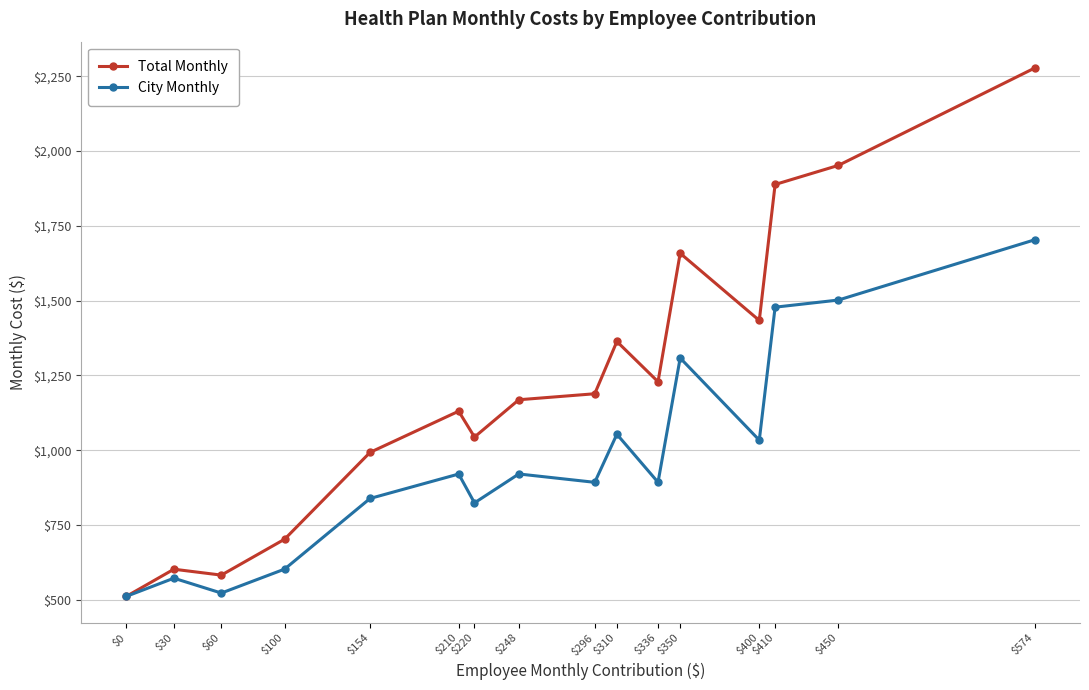

In City Monthly, how many points are higher than both neighbors (excluding endpoints)?

5